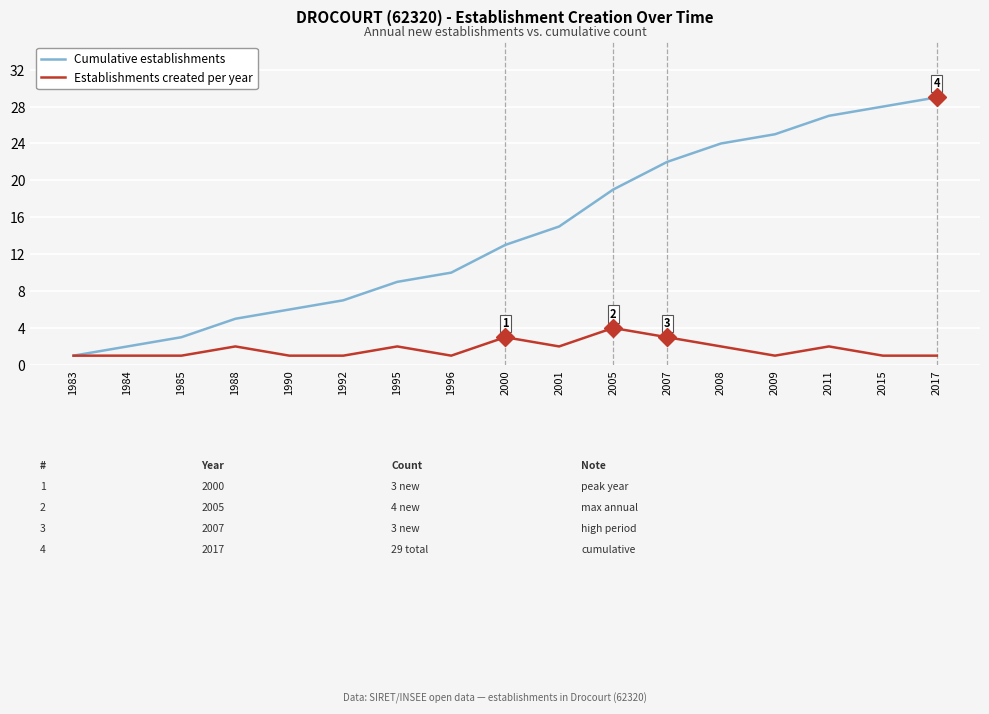

What is the total value across all series at 2007?

25